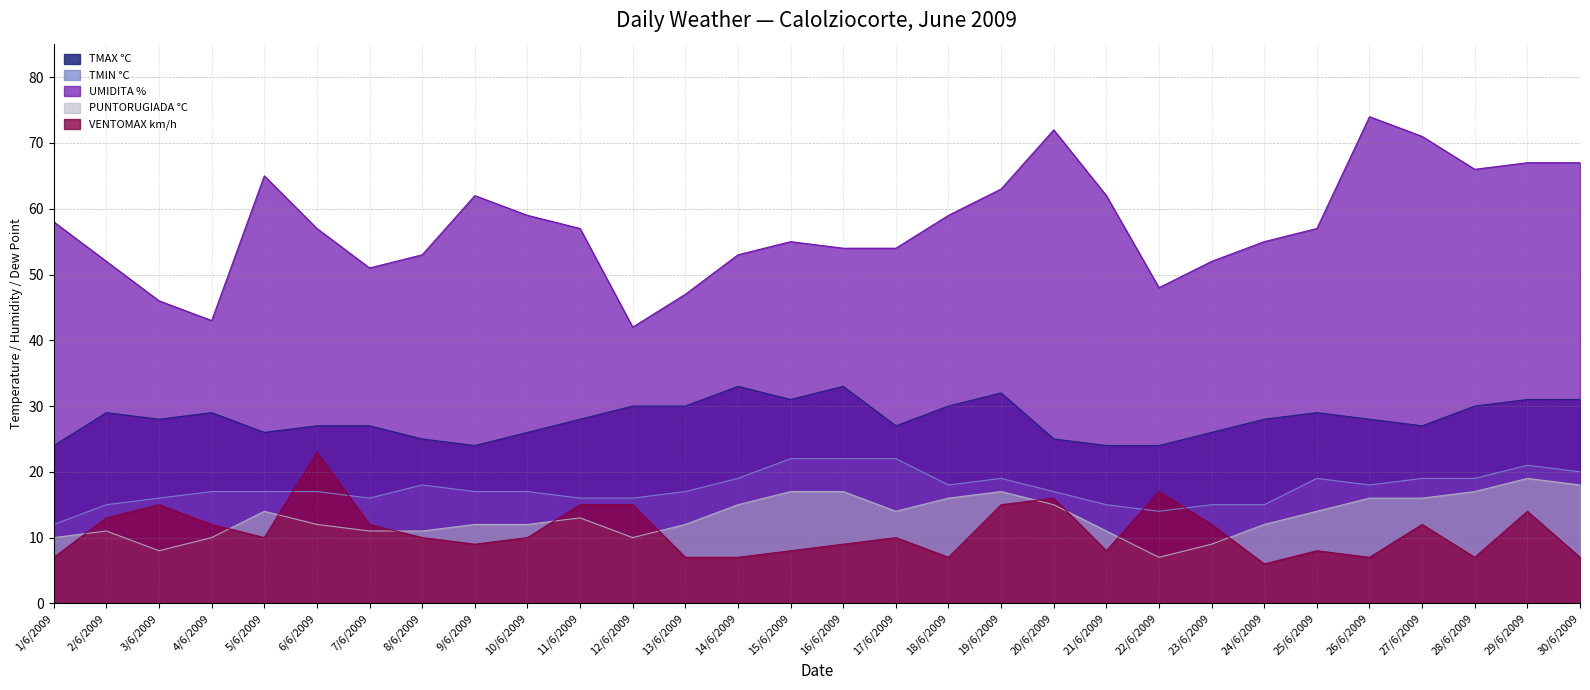

True or false: VENTOMAX km/h has more than 0 interior local peaks.

True